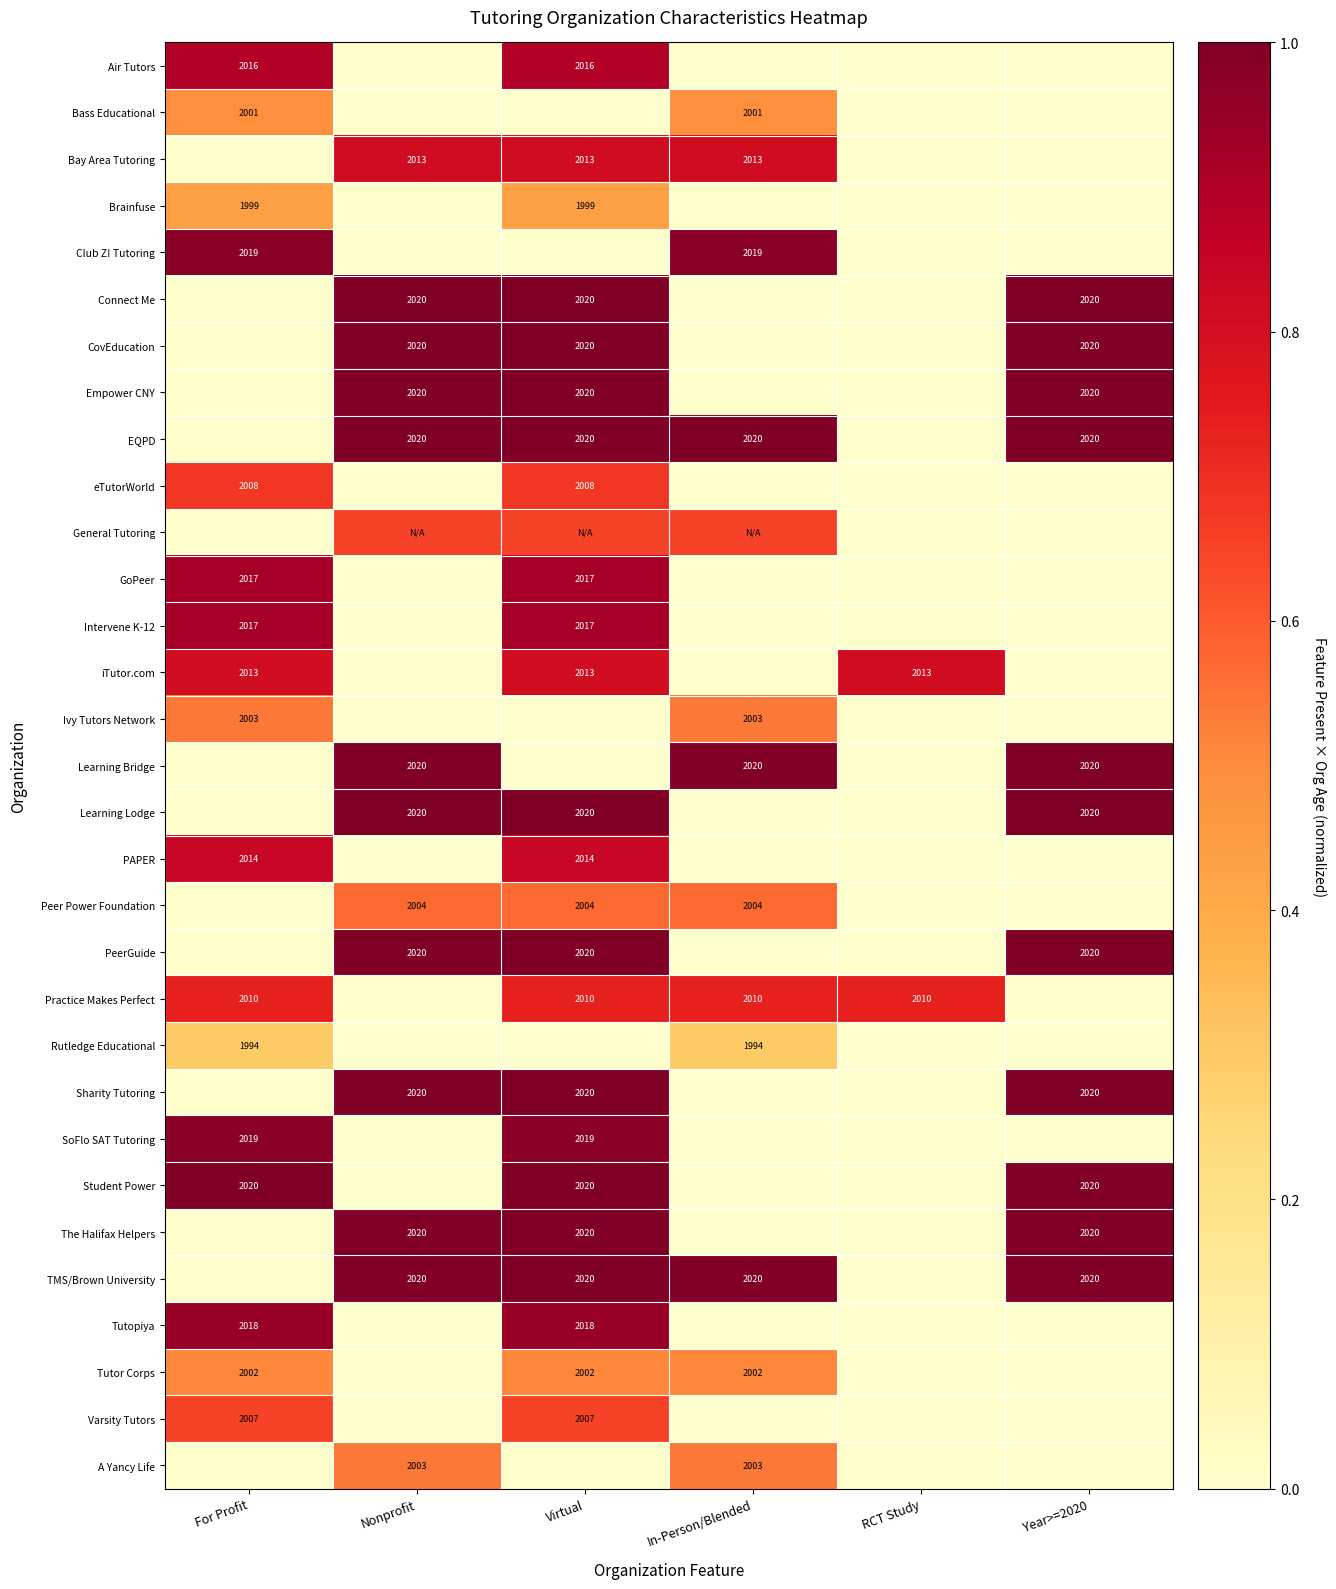

True or false: Student Power has a value of 1.0 at Virtual.

True